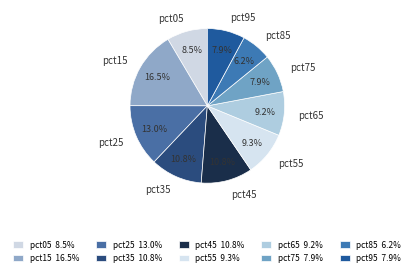

Is there a majority slice in this chart?

No